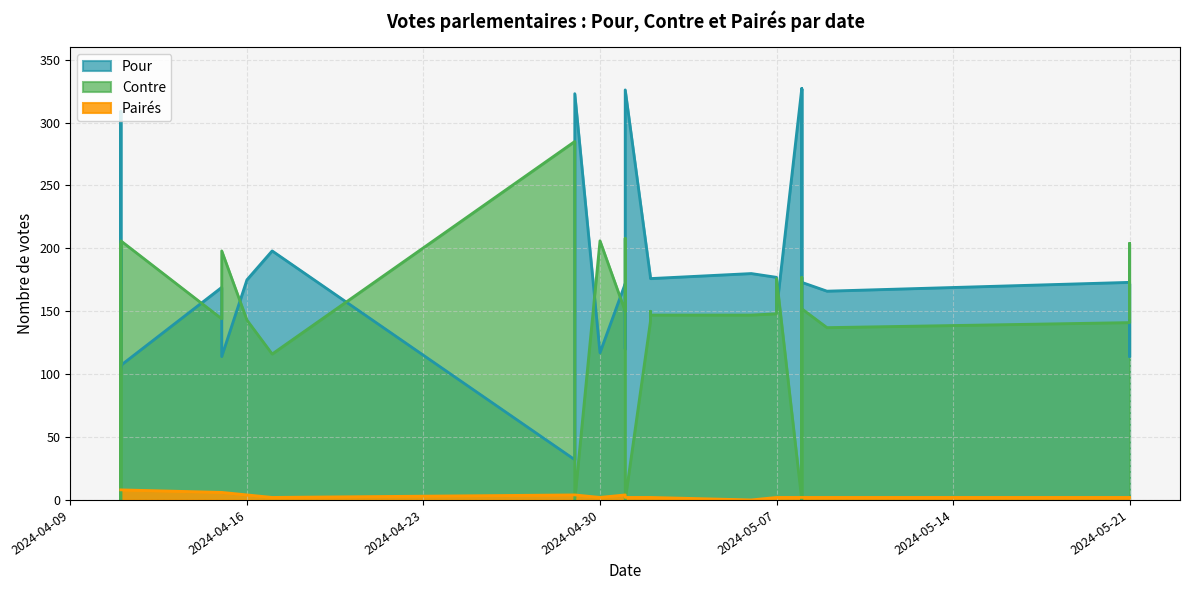

Between 2024-04-11 and 2024-05-21, which is larger?

2024-04-11